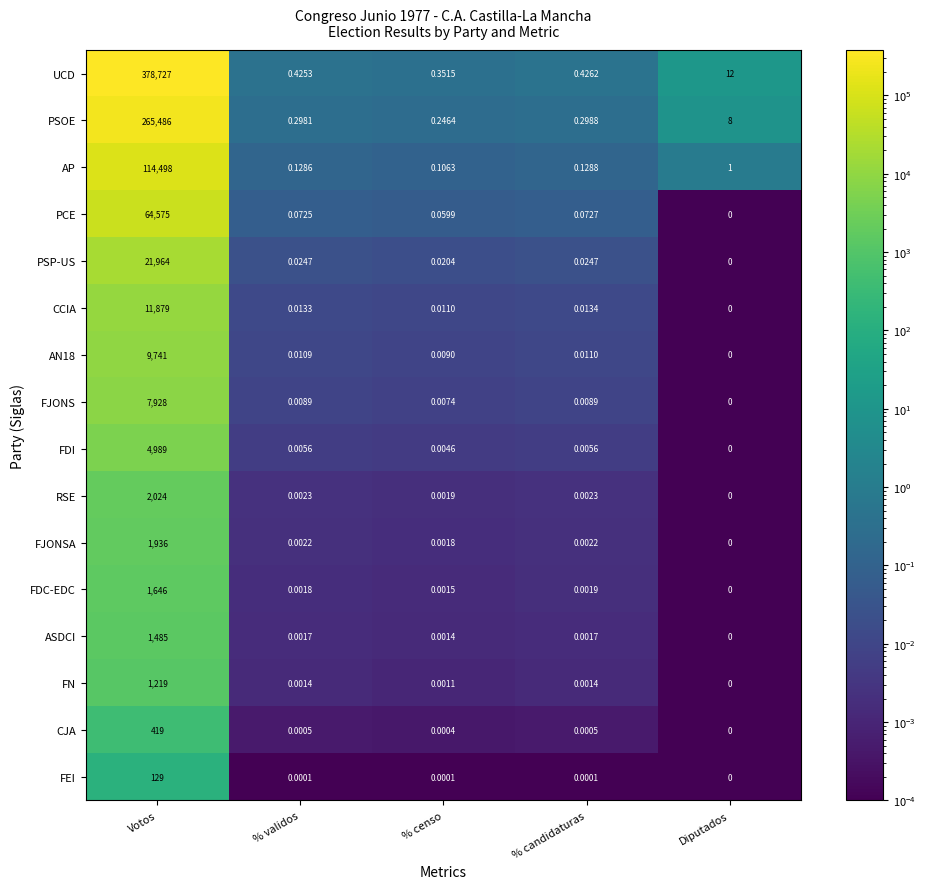

At which label does AP reach its minimum?

% censo